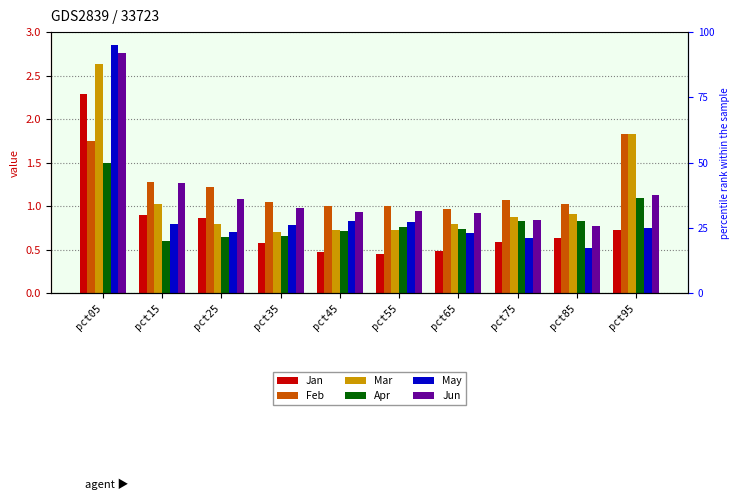

Which category has the lowest value in the Feb series?

pct65